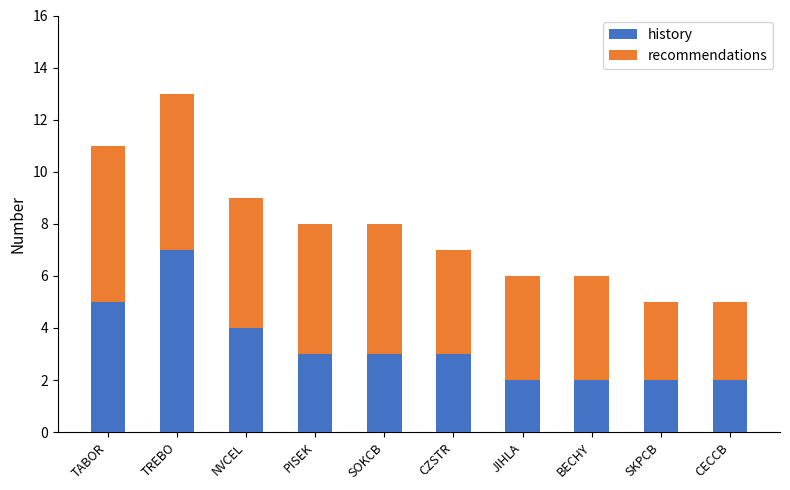

At which category is the sum across all series the highest?

TREBO